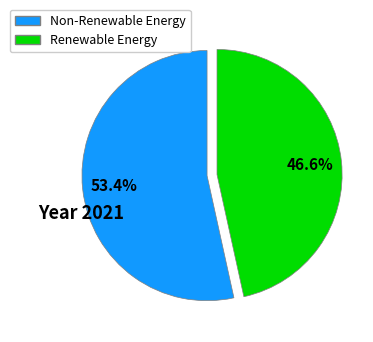

Is there a majority slice in this chart?

Yes